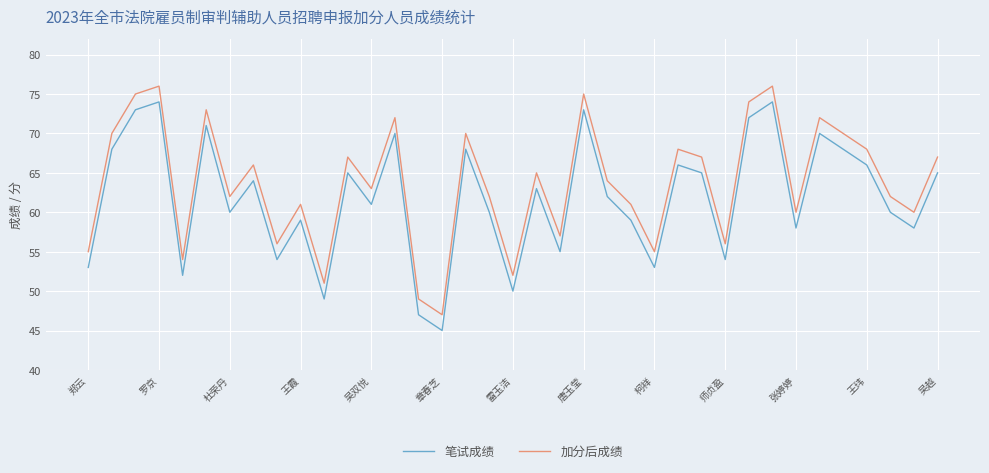

What is the difference between the maximum and minimum values in the 加分后成绩 series?

29